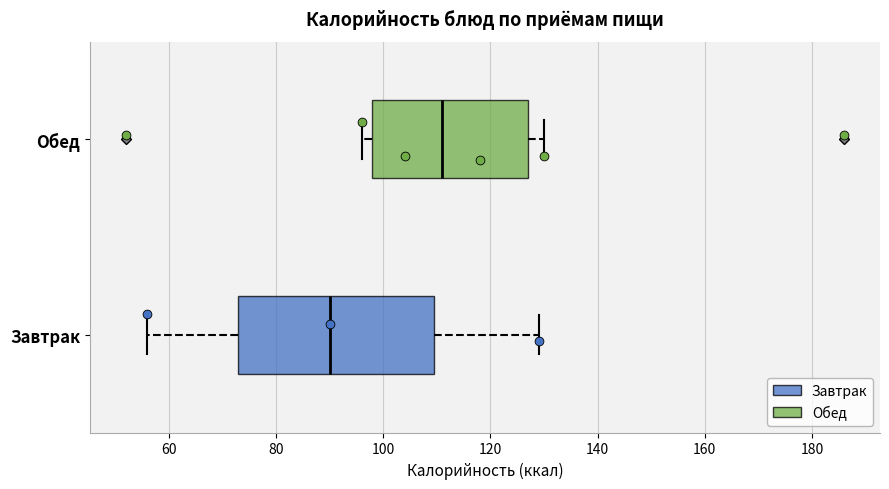

Where is the left edge of the box for Обед on the x-axis? The values are not printed on the chart, so give them approximately, as read against the axis.

98